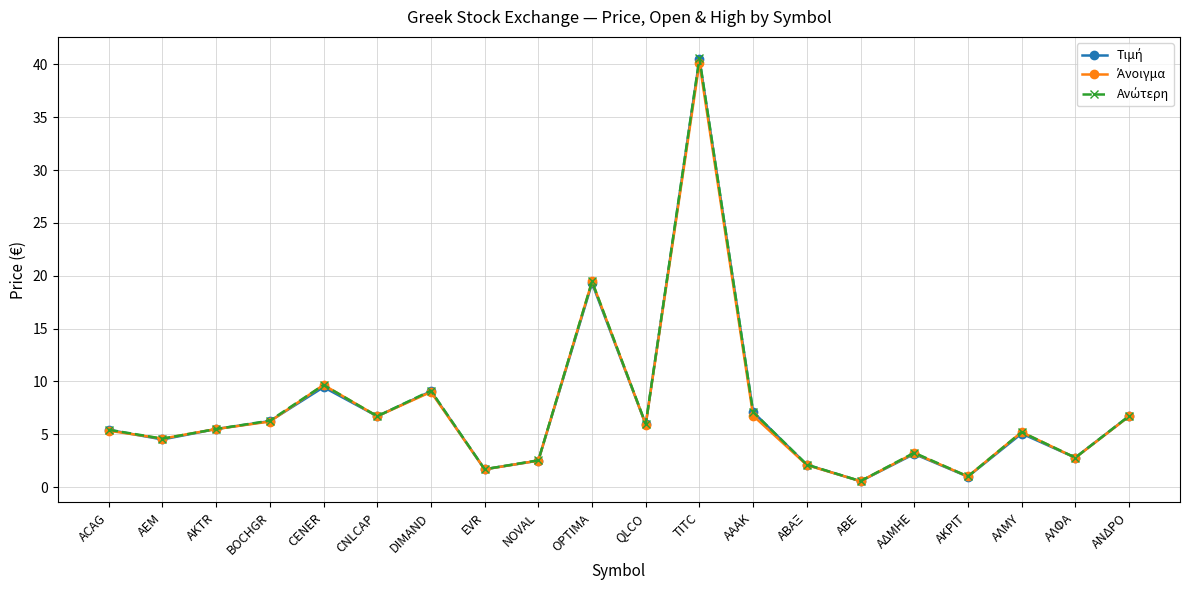

What is the total value across all series at ΑΚΡΙΤ?

3.0